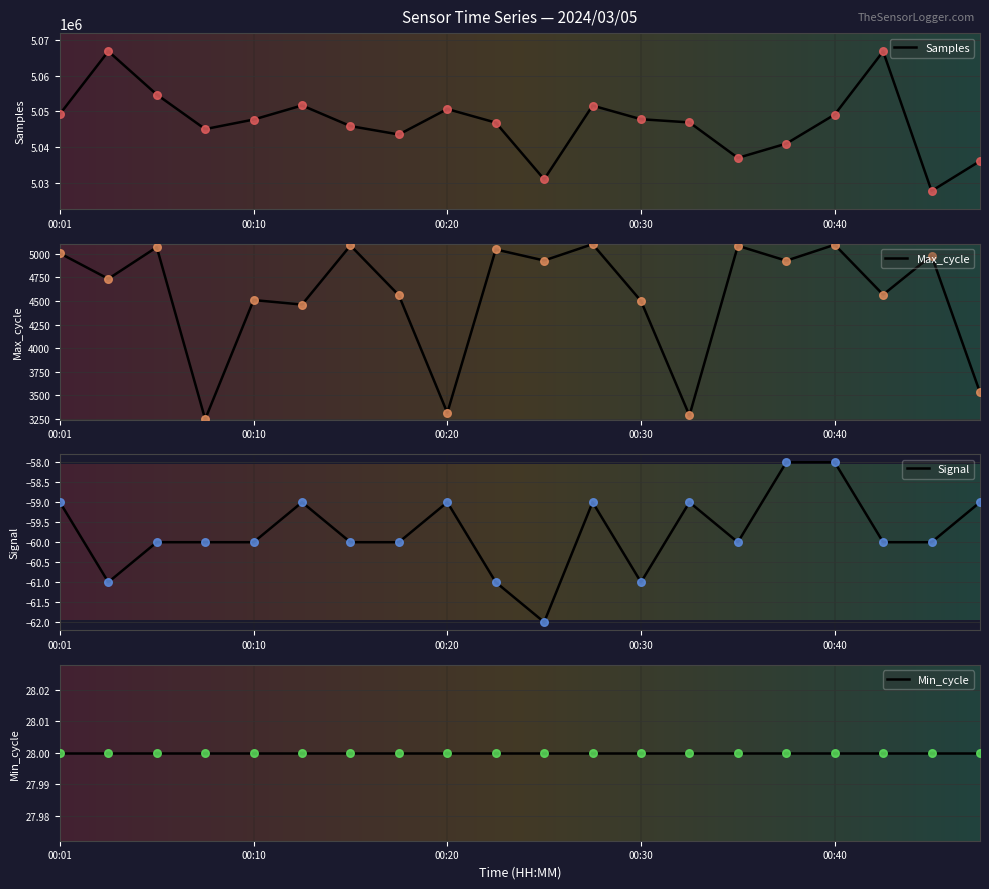

At which category is the sum across all series the highest?

00:03